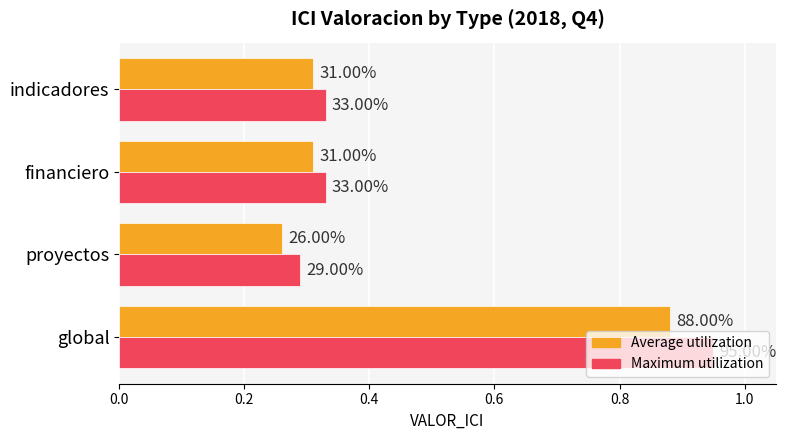

What are all the series names shown in the legend?

Average utilization, Maximum utilization